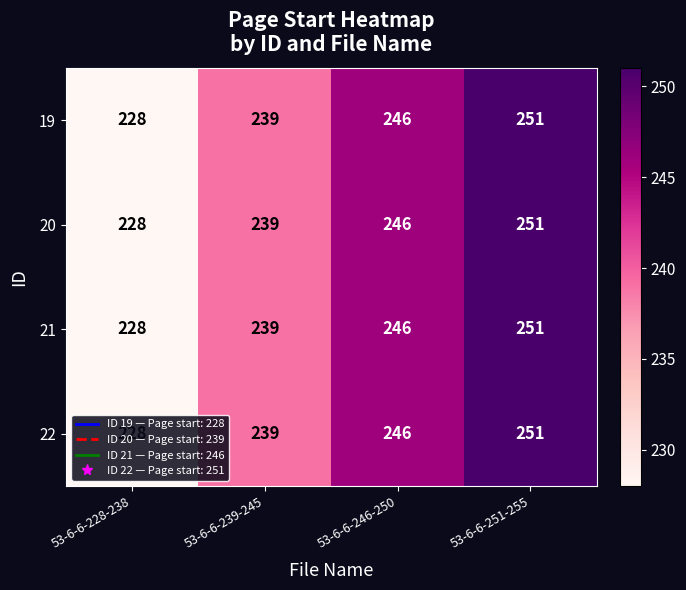

At which label is 19 closest to 239?

53-6-6-239-245